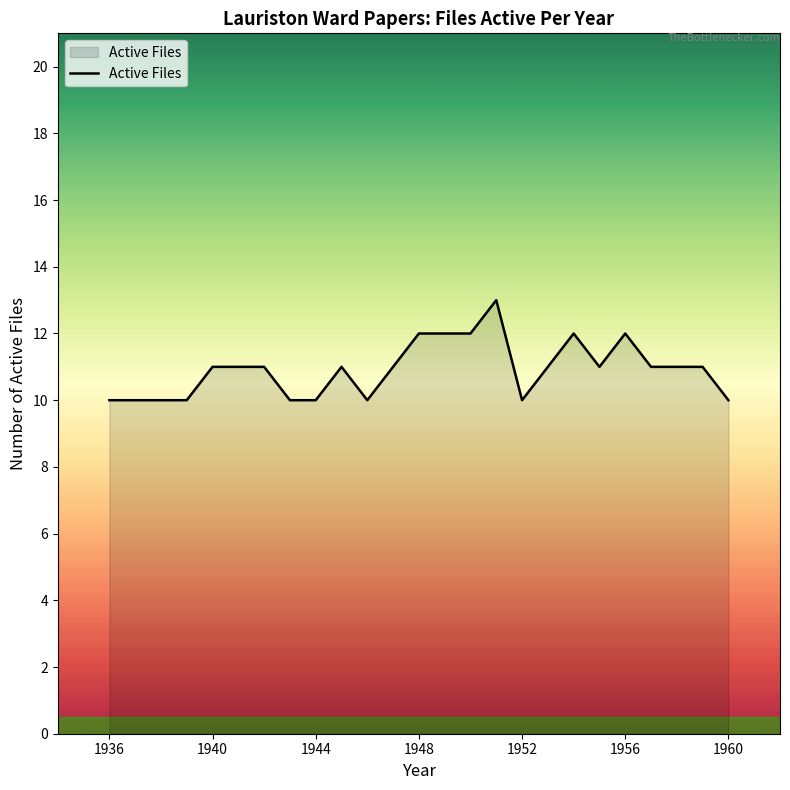

What is the smallest value displayed?

10